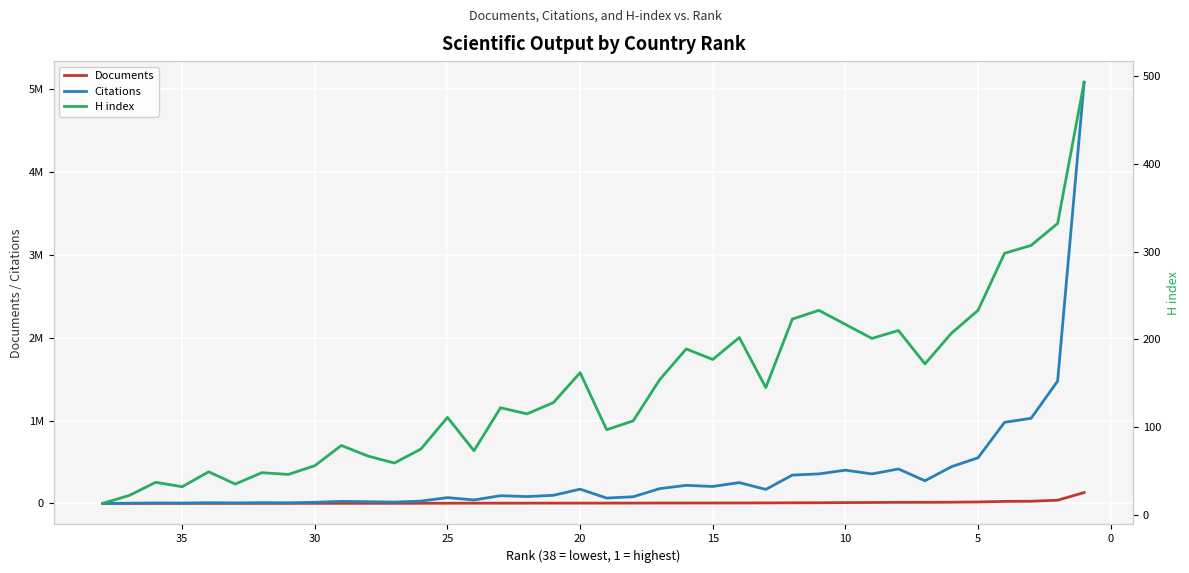

At which label does Documents first exceed 3416?

20